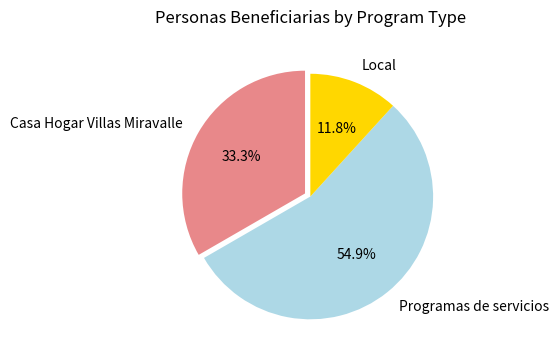

What is the total percentage of Programas de servicios and Local?

66.7%